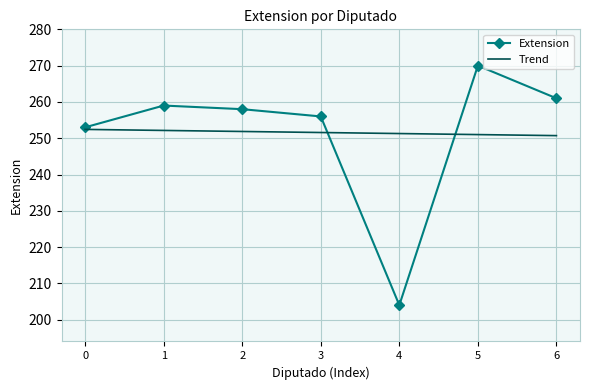

Which series has the largest range (max minus min)?

Extension